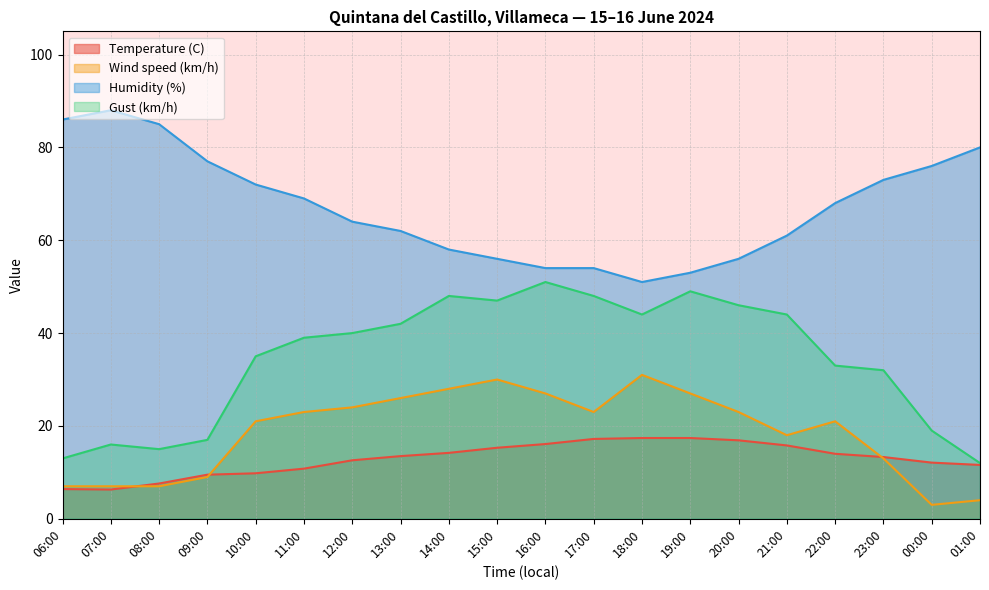

True or false: Gust (km/h) has a value of 3.9 at 01:00.

False